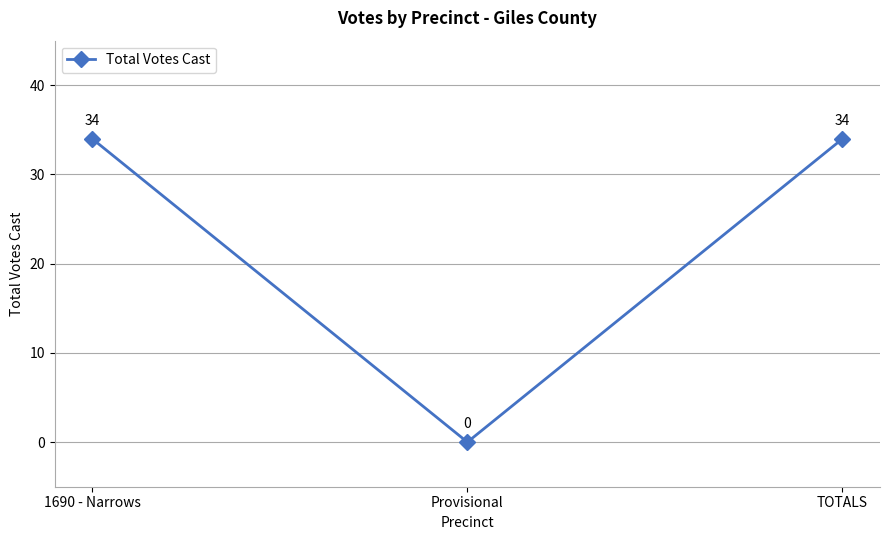

How many categories are shown in the chart?

3